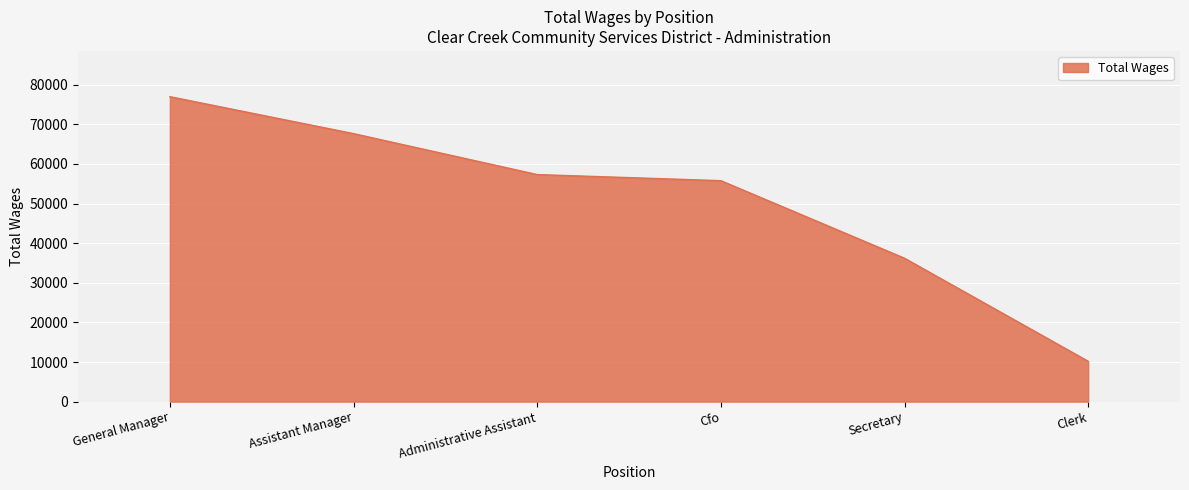

Is it true that the value at Clerk is 4151?

False